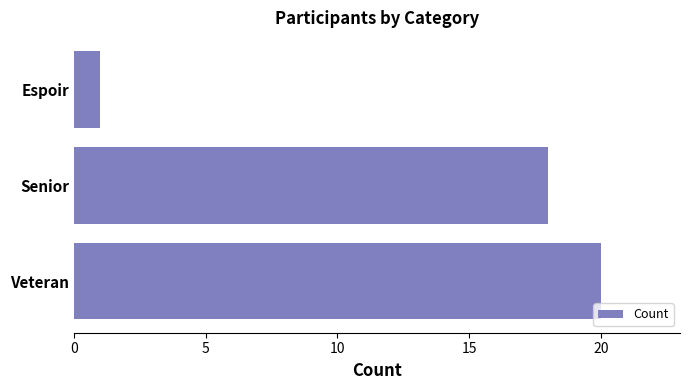

What is the greatest value displayed?

20